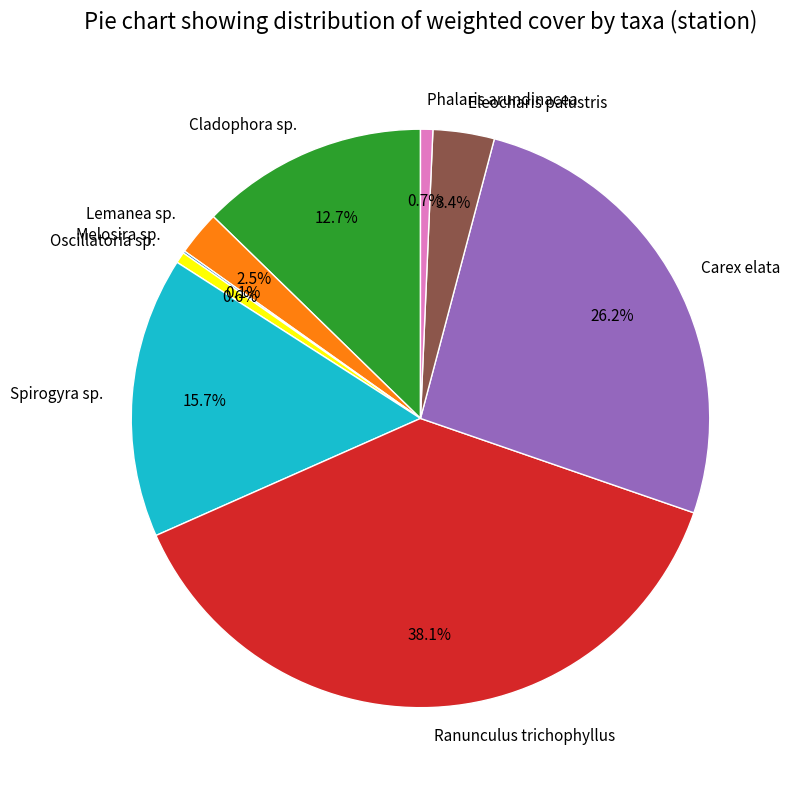

To the nearest percent, what is the difference between the Lemanea sp. and Spirogyra sp. slice percentages?

13%